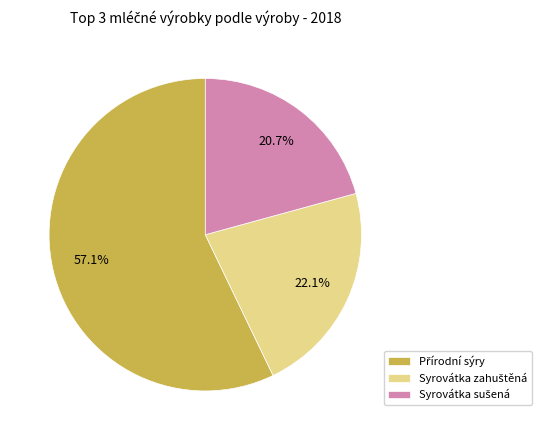

Is it true that Syrovátka sušená is 11% of the pie?

False